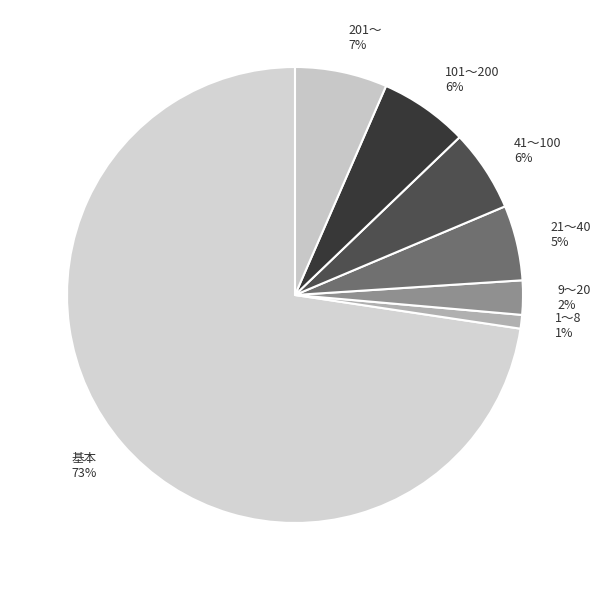

Approximately how many times larger is the value at 41～100 compared to 201～?

0.9